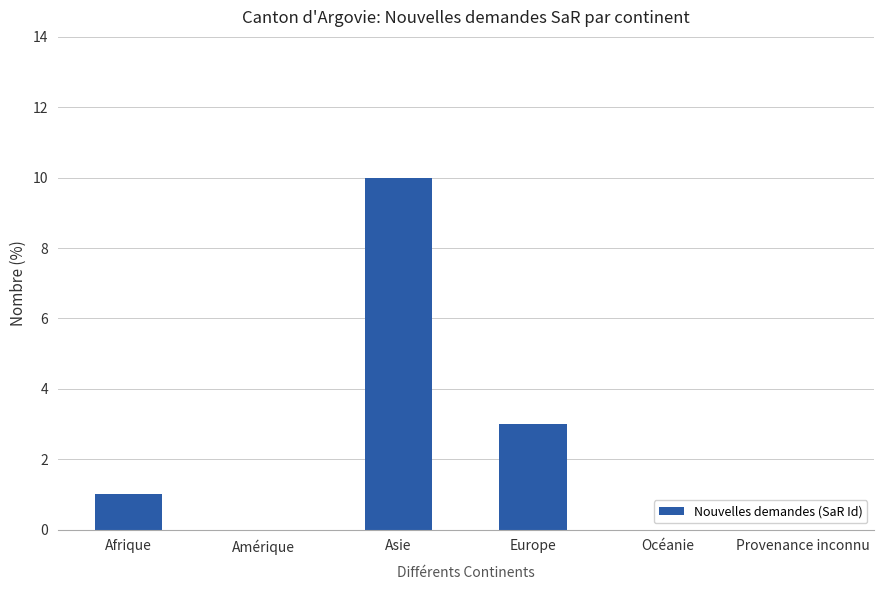

What is the change in value from Amérique to Asie?

+10